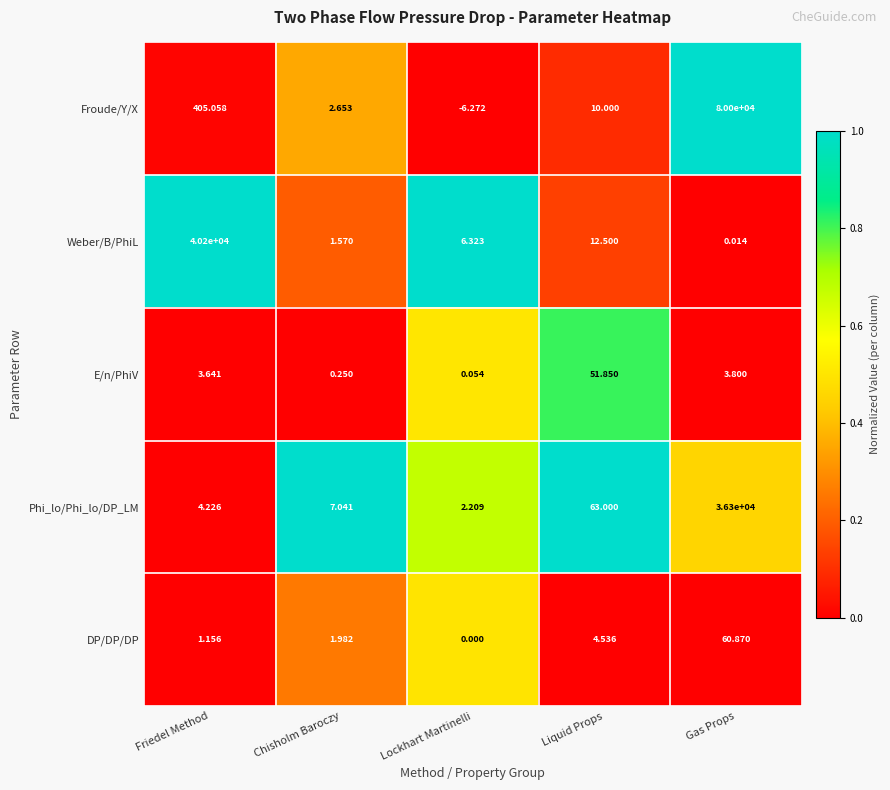

How many categories are shown in the chart?

5